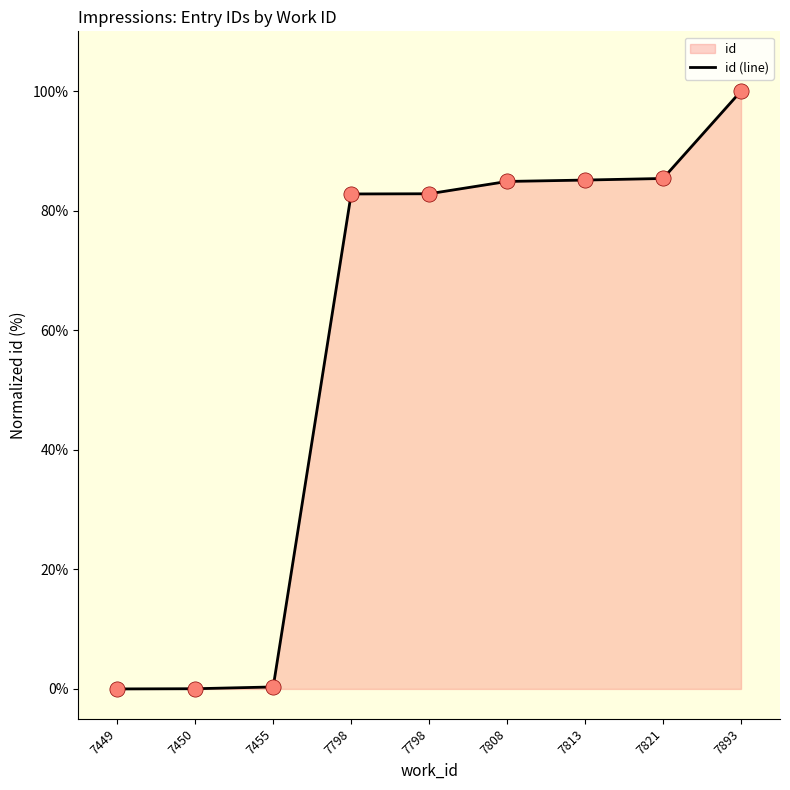

What is the change in value from 7808 to 7821?

+0.5